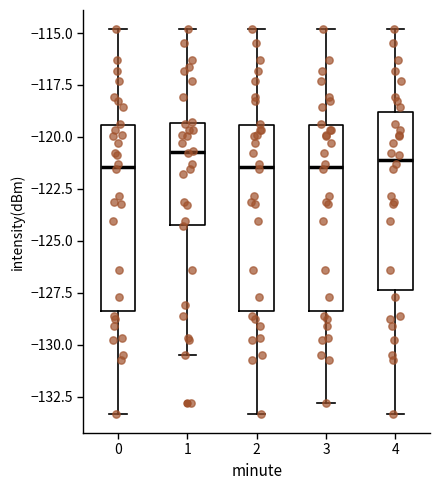

Reading left to right, read every box against the y-axis: the position of its median line, the range the box covers, and the ends of its whiskers. The values are not printed on the chart, so give them approximately, as read against the axis.

0: median -121.5, box -128.5 to -119.5, whiskers -133.5 to -115.0
1: median -120.5, box -124.0 to -119.5, whiskers -130.5 to -115.0
2: median -121.5, box -128.5 to -119.5, whiskers -133.5 to -115.0
3: median -121.5, box -128.5 to -119.5, whiskers -133.0 to -115.0
4: median -121.0, box -127.5 to -119.0, whiskers -133.5 to -115.0